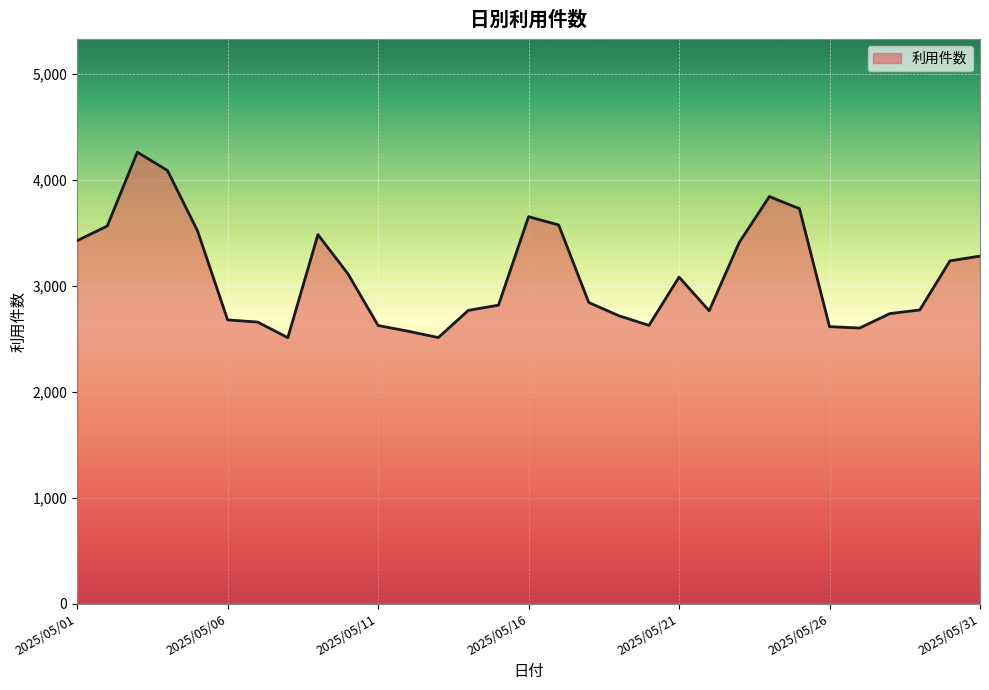

At which label does the data first exceed 2842?

2025/05/01